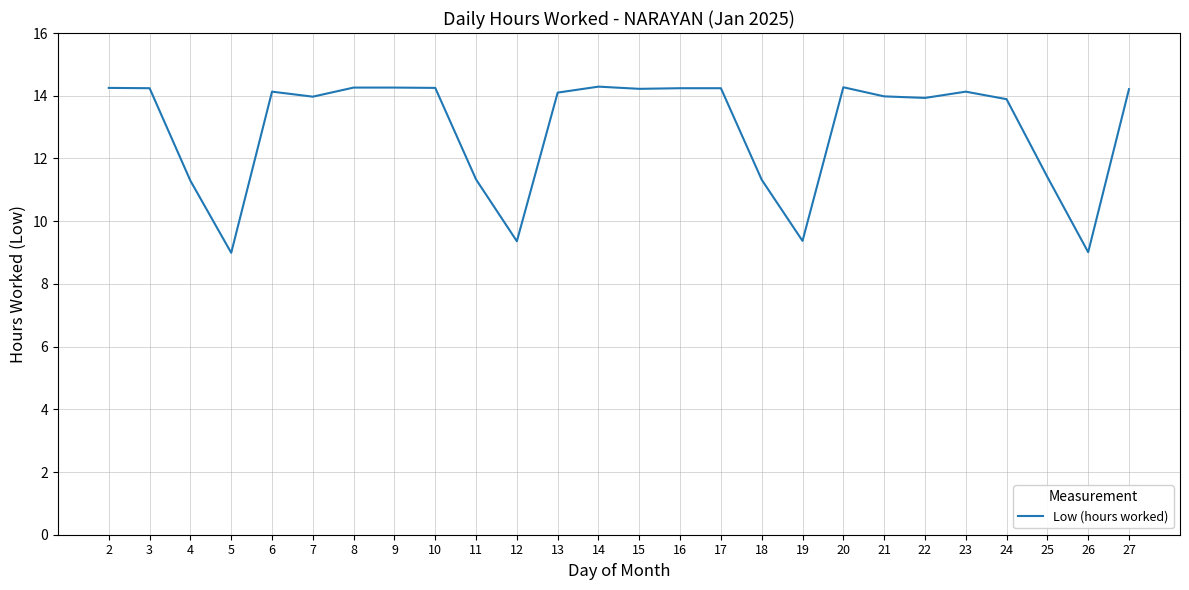

What is the ratio of the value at 11 to the value at 26?

1.3